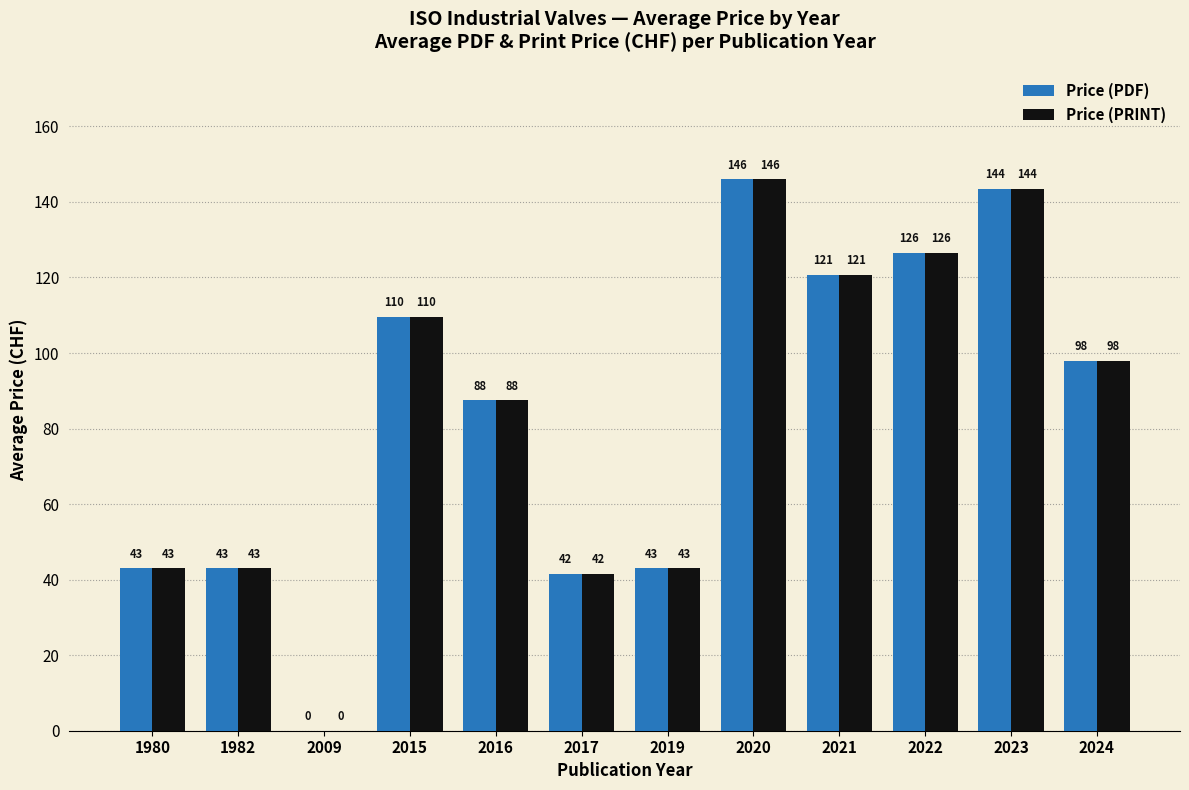

Where is Price (PDF) nearest to the value 73?

2016